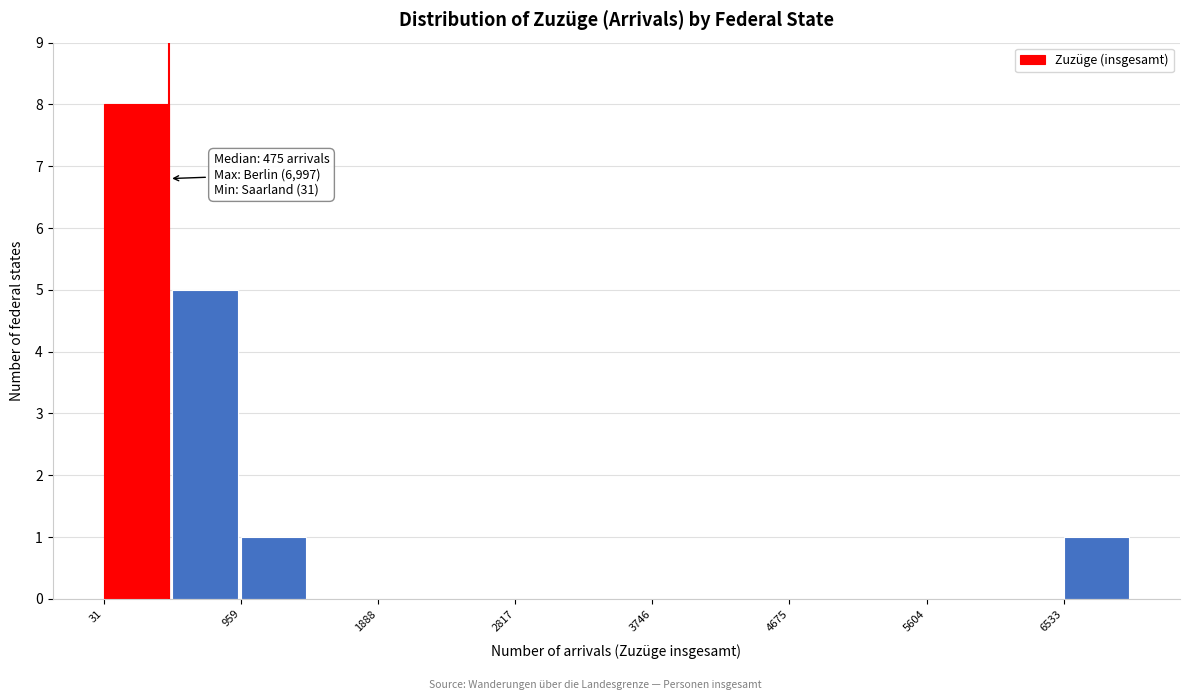

Over which range of the x-axis is the bar tallest?

0 to 500